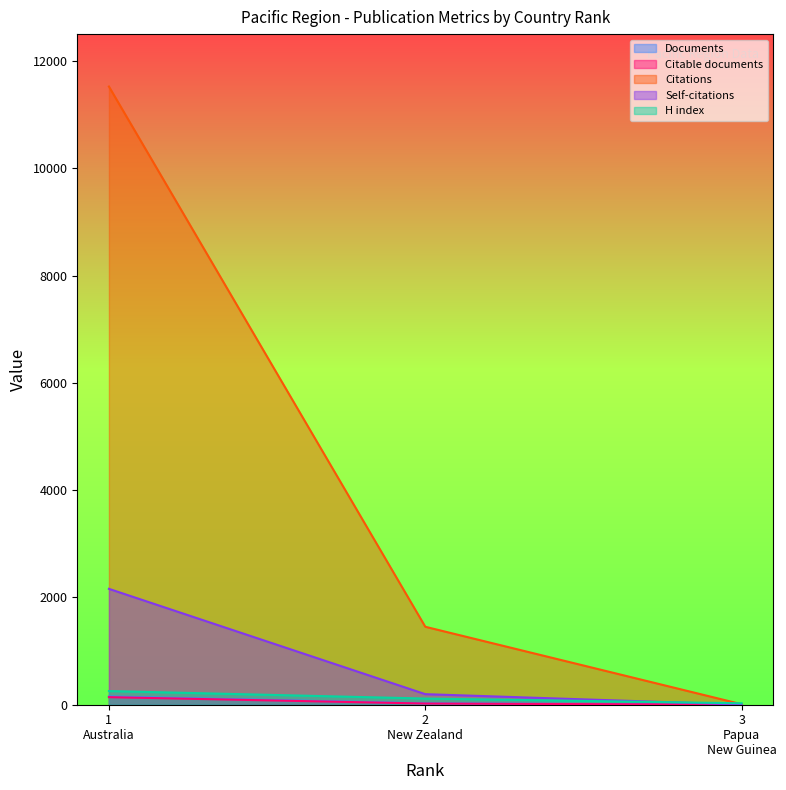

What is the maximum value for Self-citations?

2160